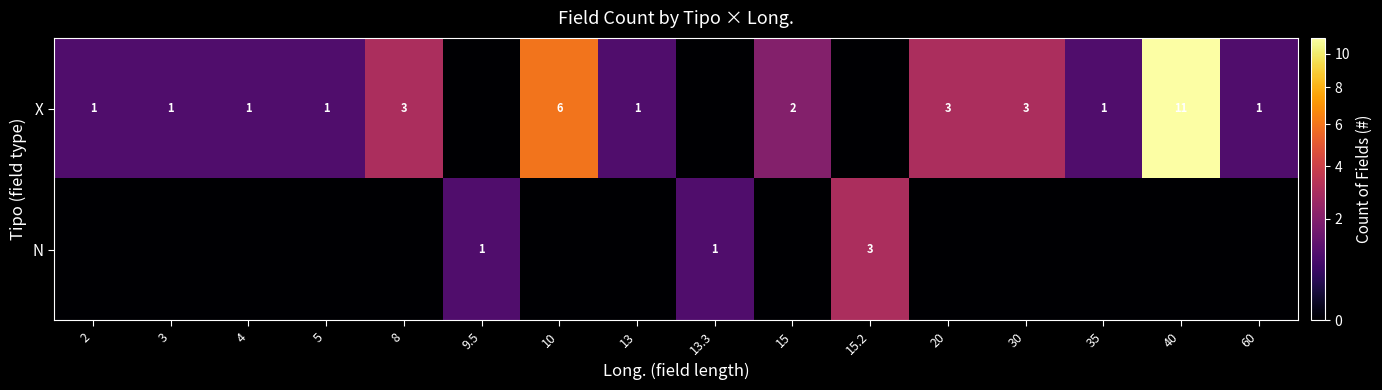

At how many categories does at least one series exceed 5?

2